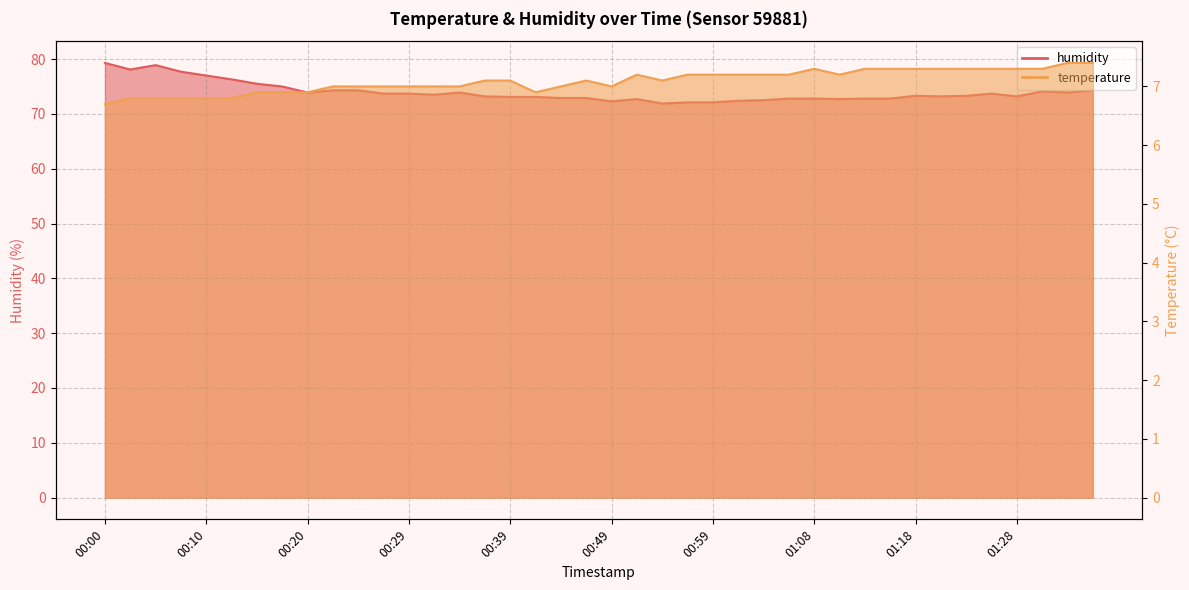

What value does the humidity series have at 01:01?

72.4